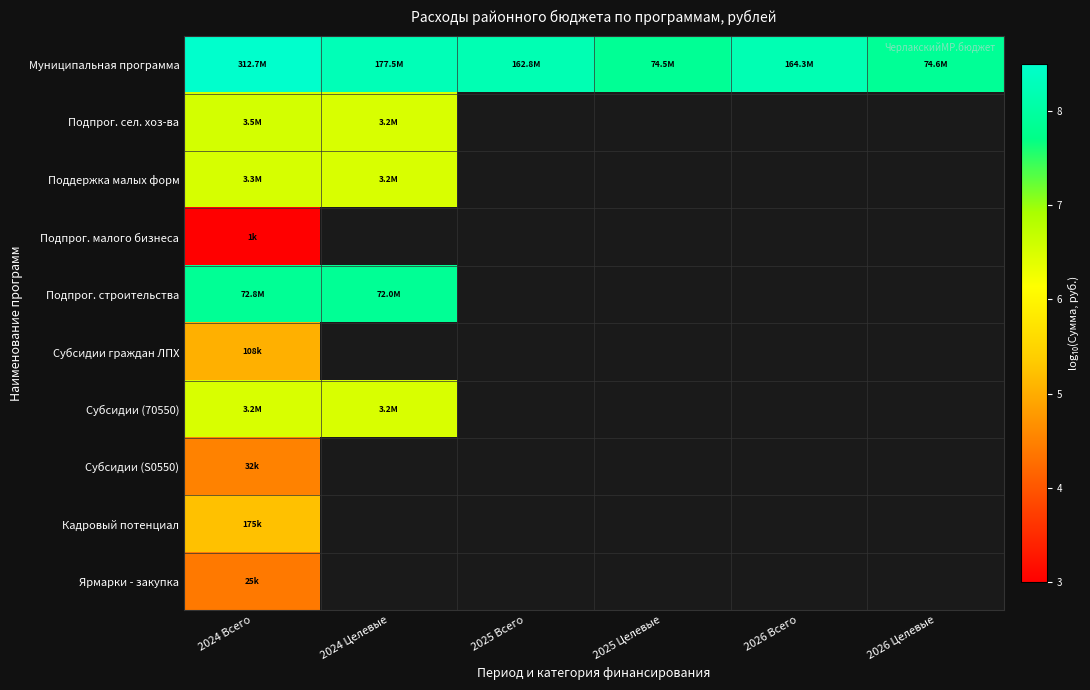

Count the number of categories in the chart.

6